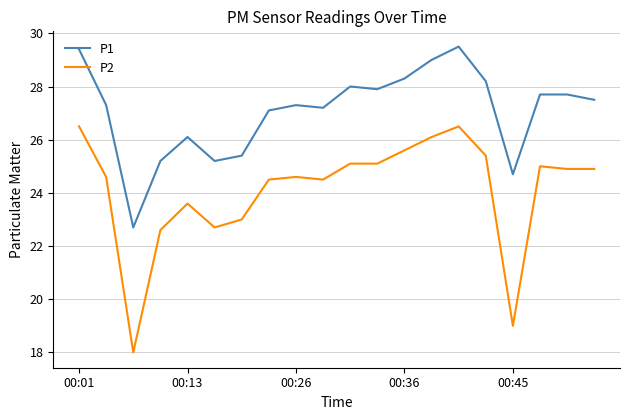

What is the average value of the P1 series?

27.1